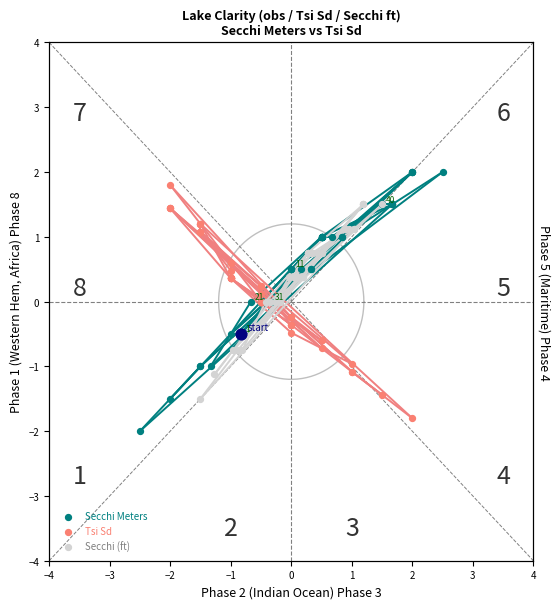

Is the value of Secchi (ft) at 26 greater than the value of Secchi Meters at 37?

No